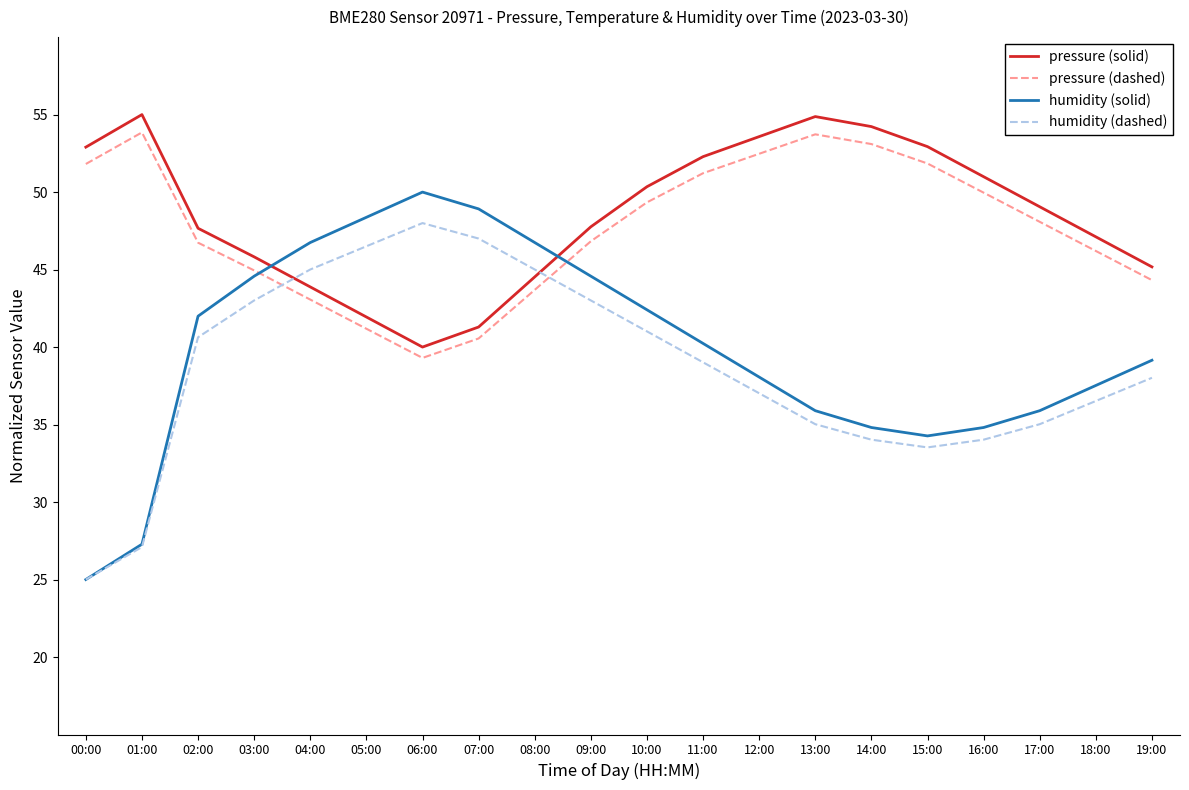

Which category has the lowest value in the humidity (dashed) series?

00:00